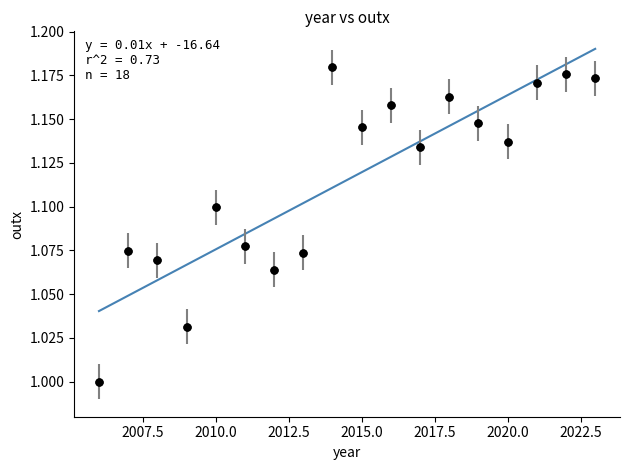

What is the range of X values (max minus min)?

17.0